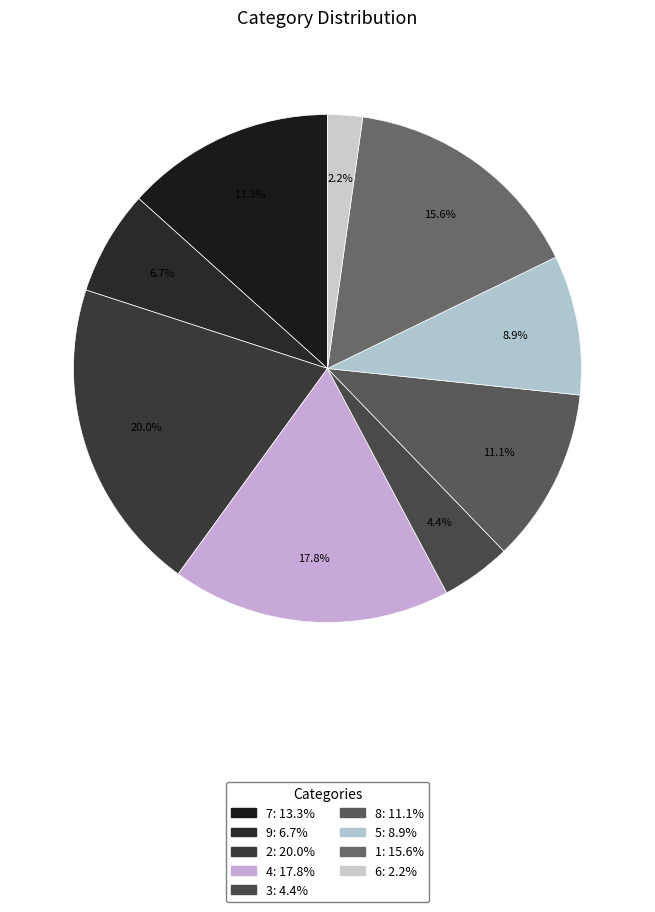

To the nearest percent, what is the average slice percentage?

11%